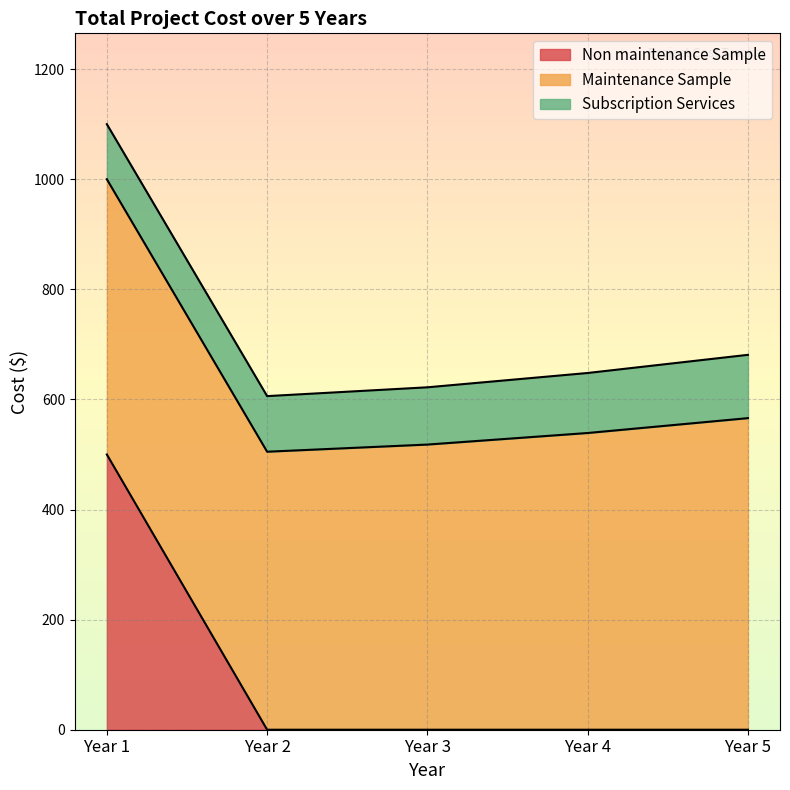

True or false: Maintenance Sample and Non maintenance Sample intersect in this chart.

False